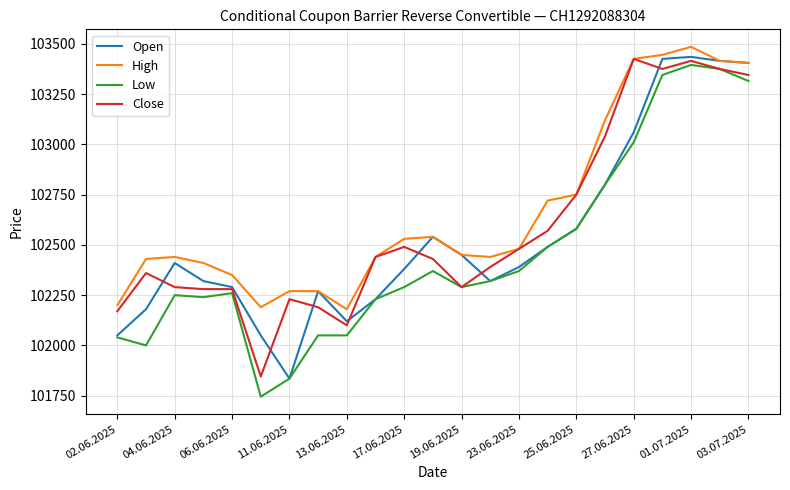

What is the sum of all Close values?

2359560